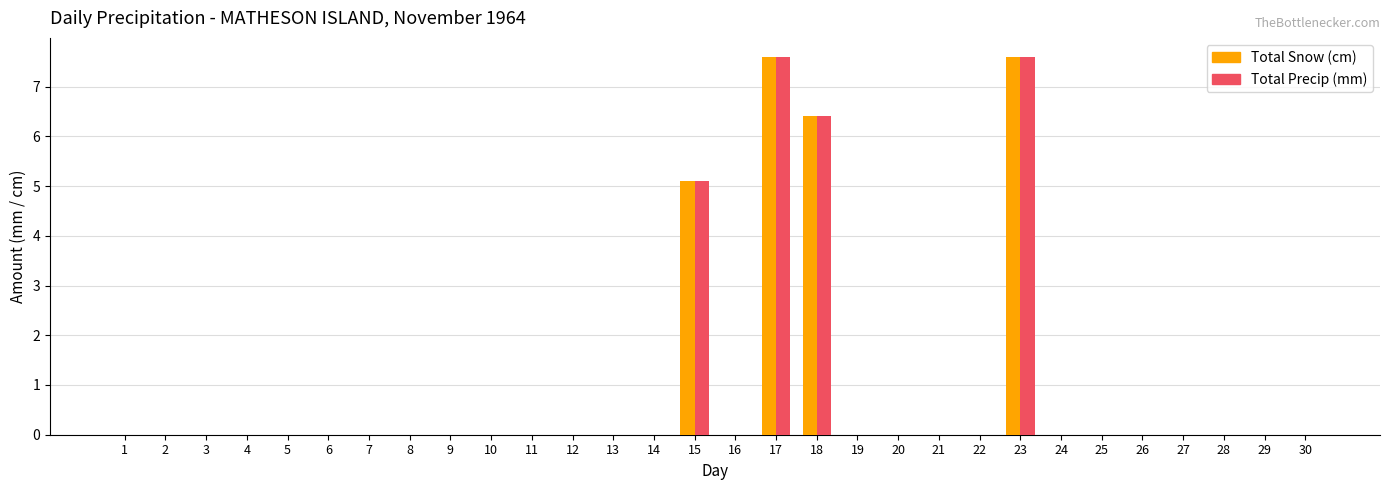

What is the sum of all Total Snow (cm) values?

26.7